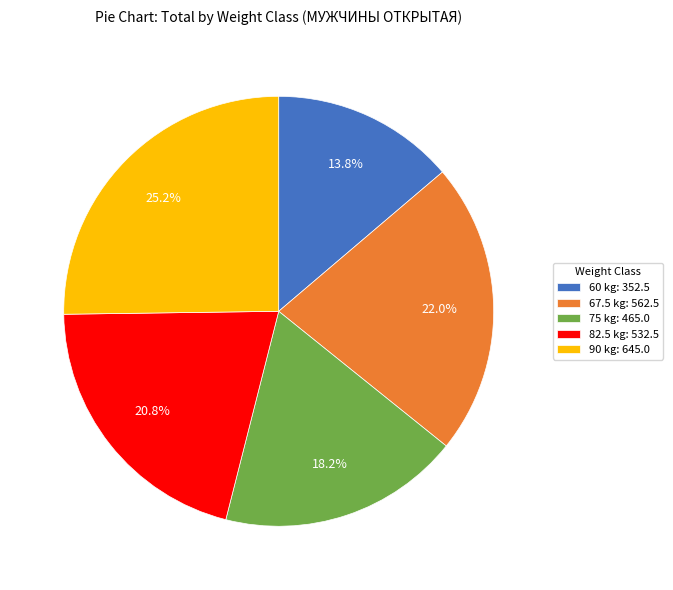

Does 67.5 account for over 50% of the chart?

No